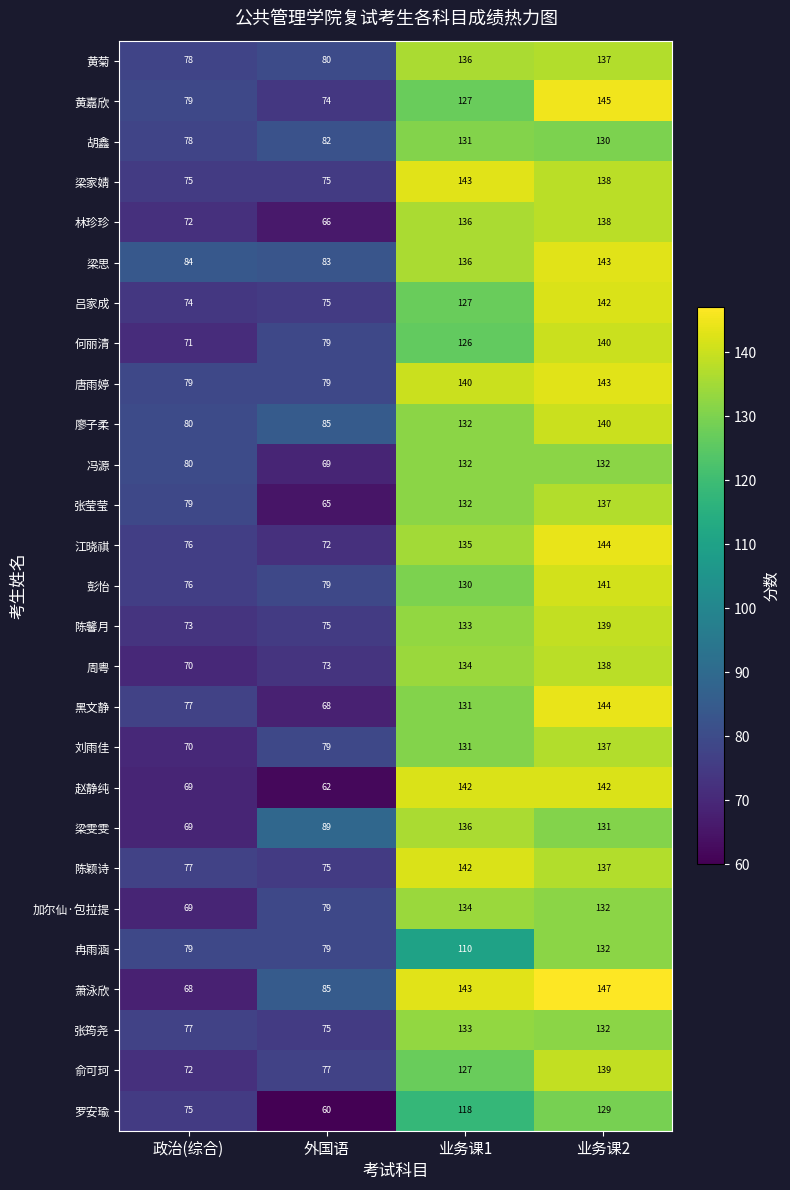

At which category is the sum across all series the highest?

业务课2